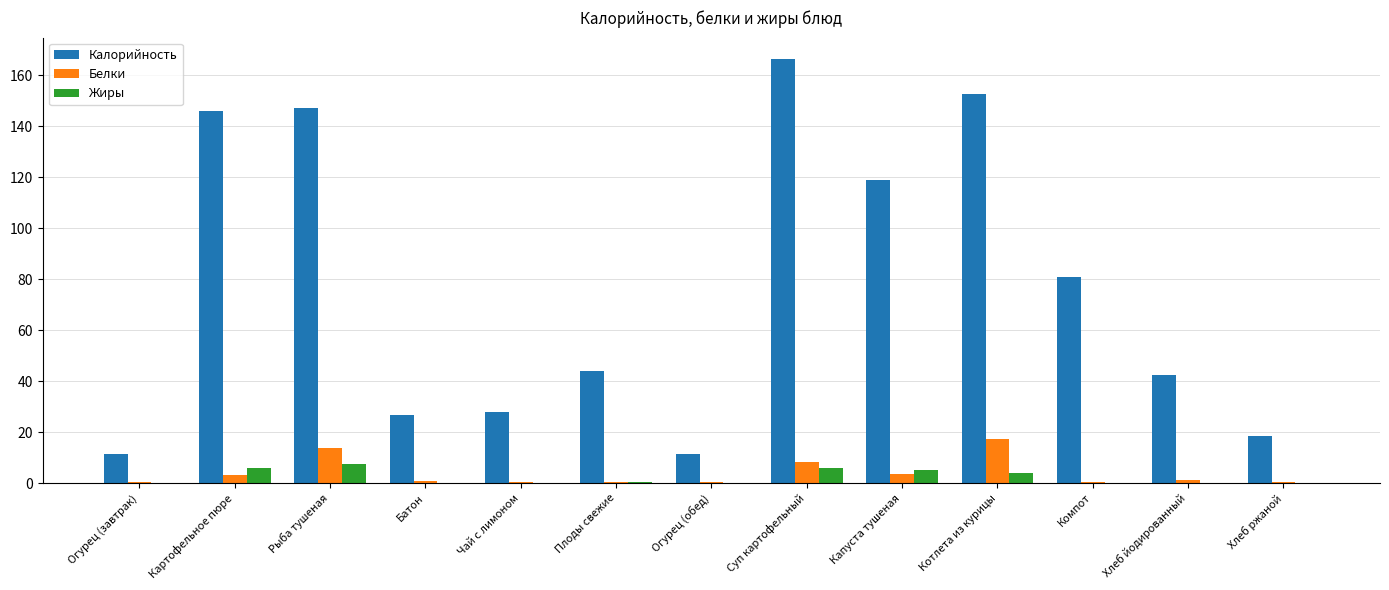

What is the sum of all Жиры values?

29.1